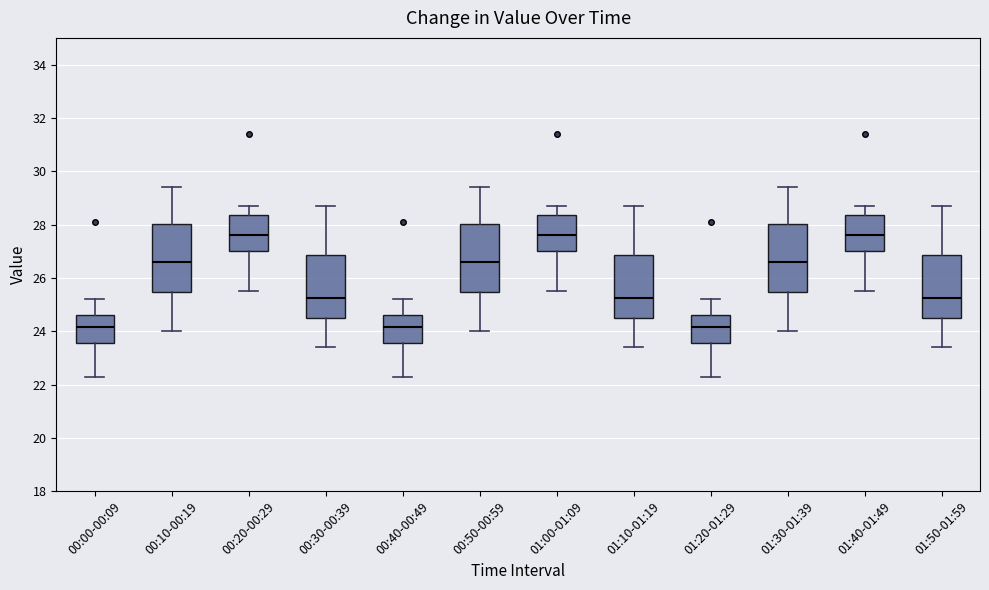

Where is the lower edge of the box for 00:50-00:59 on the y-axis? The values are not printed on the chart, so give them approximately, as read against the axis.

25.4